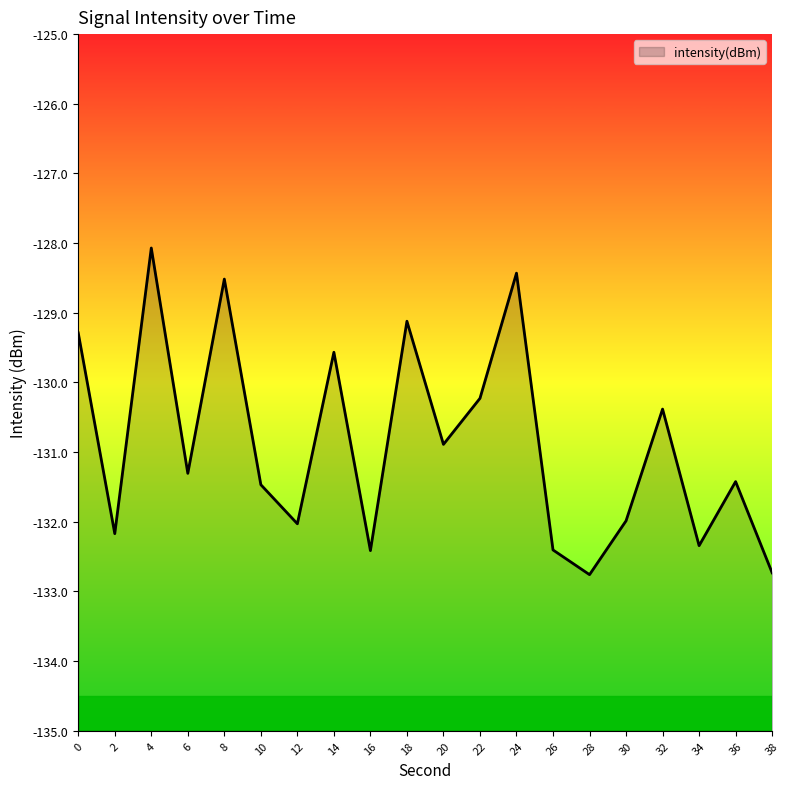

Reading left to right, extract all data points from this chart.

0=-129.3	2=-132.2	4=-128.1	6=-131.3	8=-128.5	10=-131.5	12=-132.0	14=-129.6	16=-132.4	18=-129.1	20=-130.9	22=-130.2	24=-128.4	26=-132.4	28=-132.8	30=-132.0	32=-130.4	34=-132.3	36=-131.4	38=-132.7